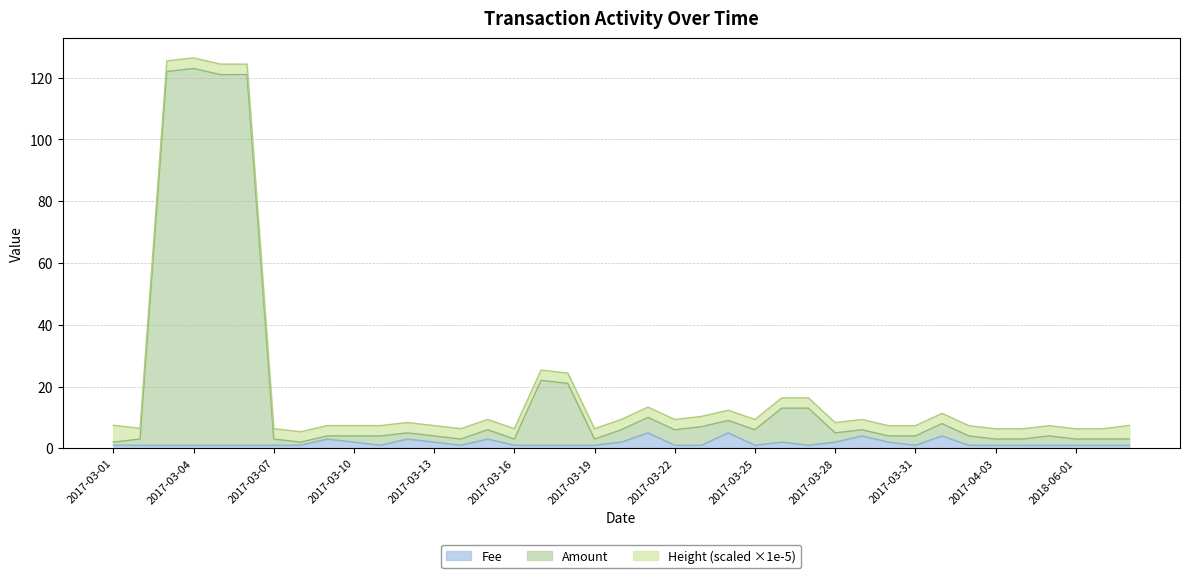

In Fee, how many points are higher than both neighbors (excluding endpoints)?

9